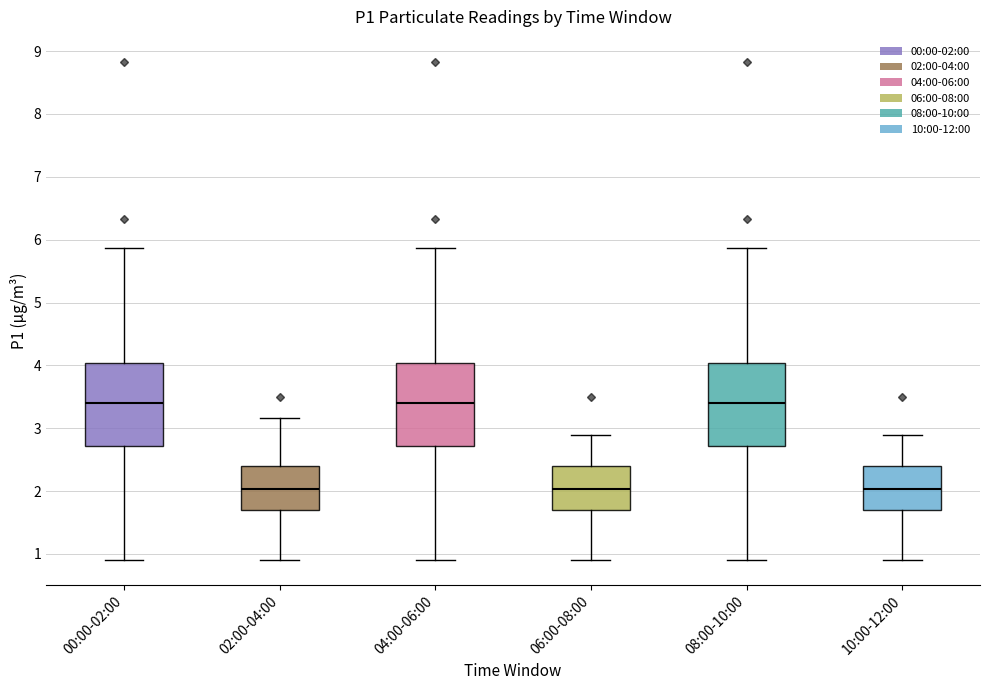

Reading left to right, transcribe this box plot: for each box, give where its median line is, the range the box spans, and where its two whiskers end, as read against the y-axis. The values are not printed on the chart, so give them approximately, as read against the axis.

00:00-02:00: median 3.4, box 2.7 to 4.0, whiskers 0.9 to 5.9
02:00-04:00: median 2.0, box 1.7 to 2.4, whiskers 0.9 to 3.2
04:00-06:00: median 3.4, box 2.7 to 4.0, whiskers 0.9 to 5.9
06:00-08:00: median 2.0, box 1.7 to 2.4, whiskers 0.9 to 2.9
08:00-10:00: median 3.4, box 2.7 to 4.0, whiskers 0.9 to 5.9
10:00-12:00: median 2.0, box 1.7 to 2.4, whiskers 0.9 to 2.9